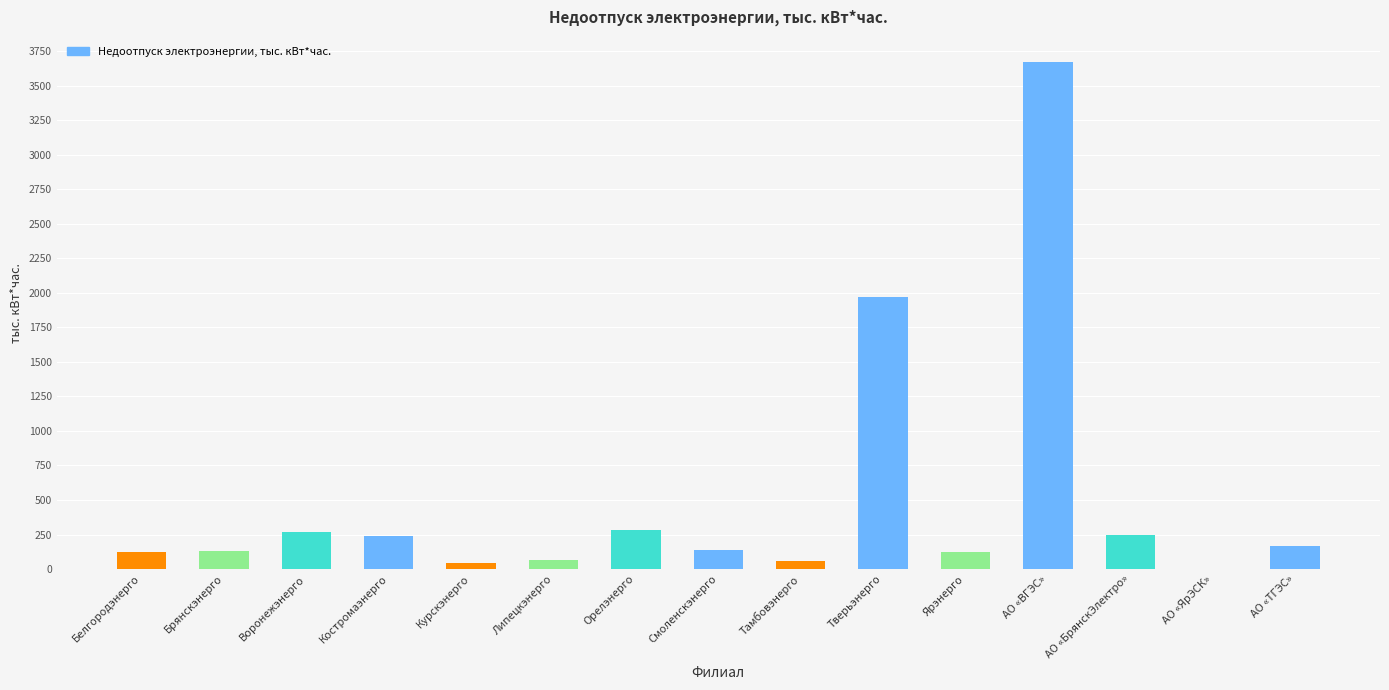

Approximately how many times larger is the value at АО «БрянскЭлектро» compared to АО «ЯрЭСК»?

192.3